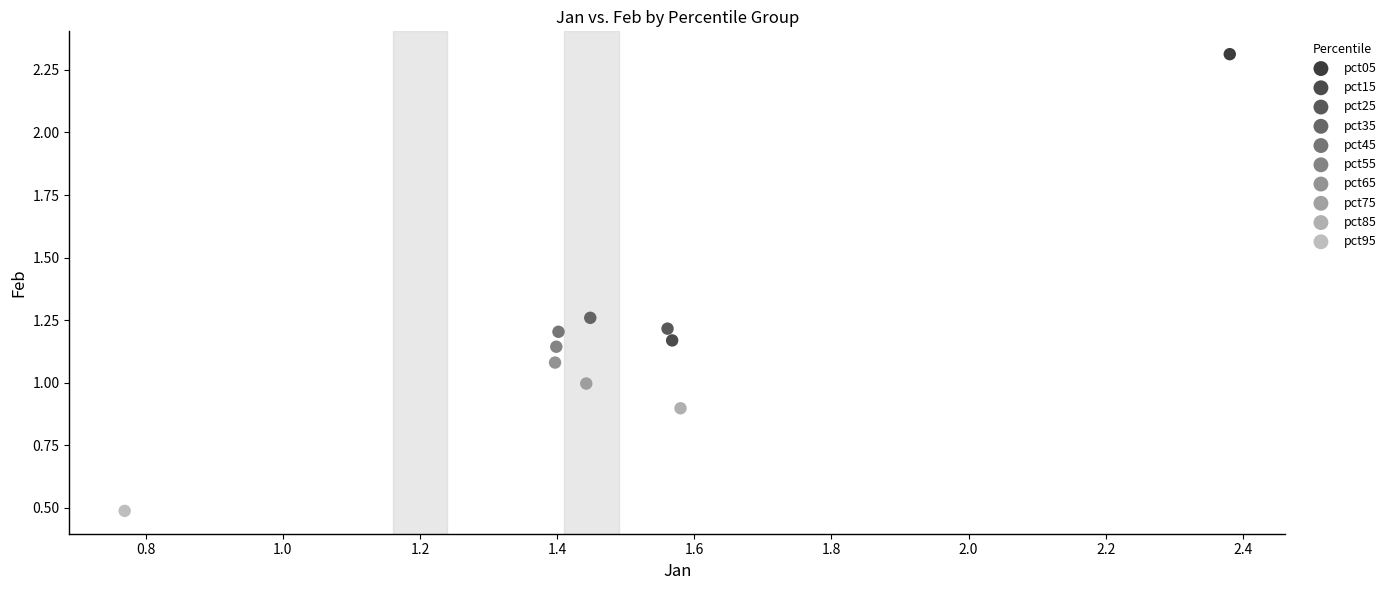

What are all the series names shown in the legend?

pct05, pct15, pct25, pct35, pct45, pct55, pct65, pct75, pct85, pct95